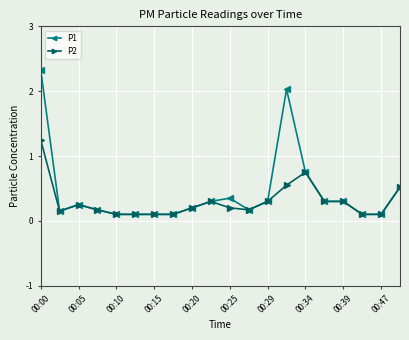

What is the sum of all P1 values?

8.7